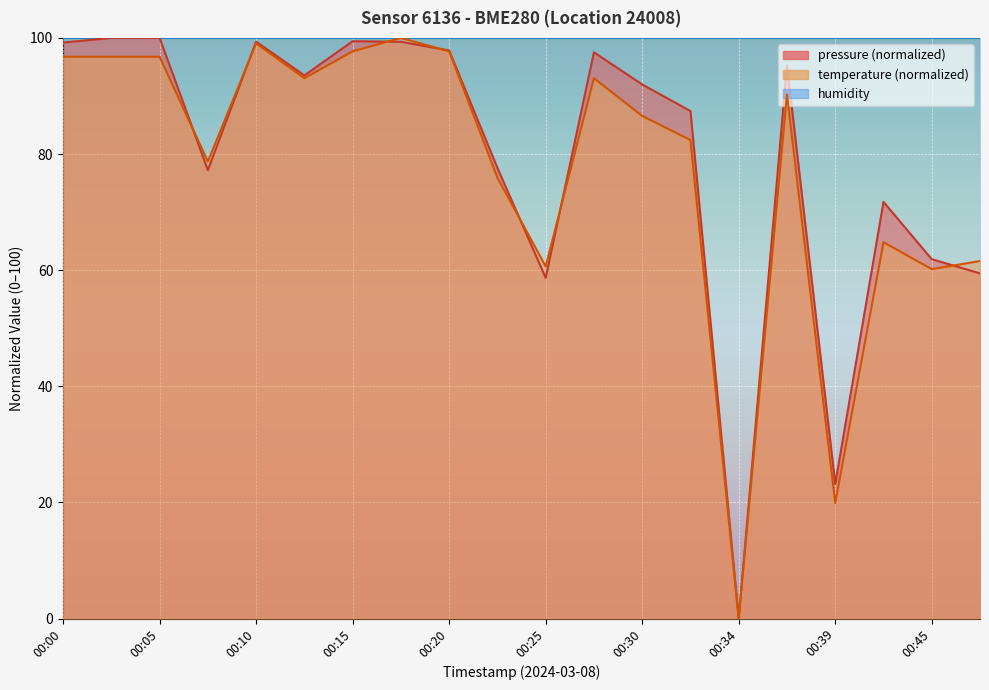

What is the total value across all series at 00:34?

100.0